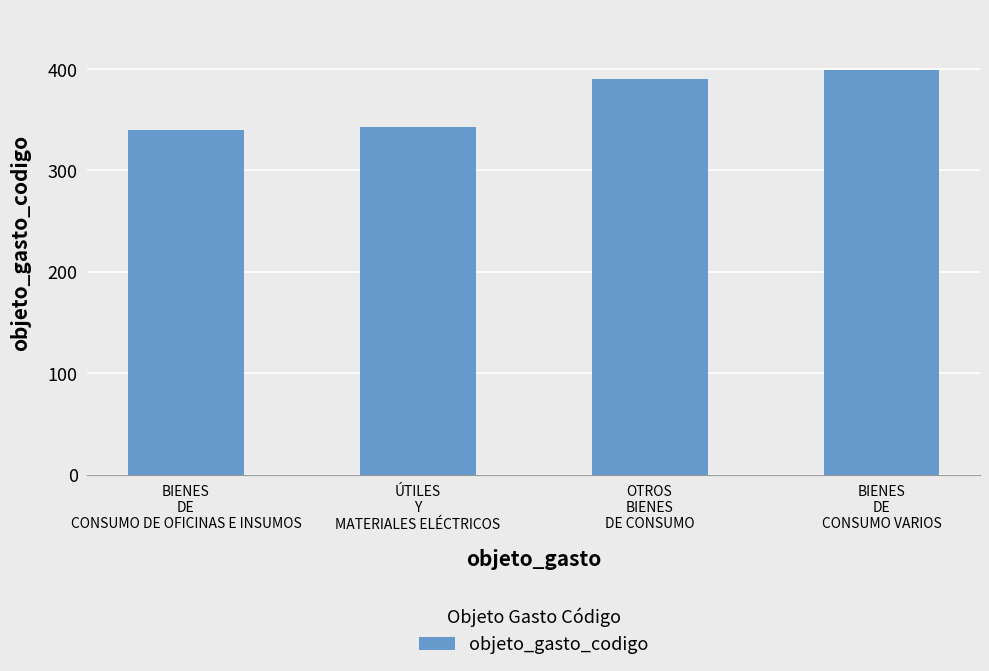

Are the bars grouped side by side (vs. stacked)?

No